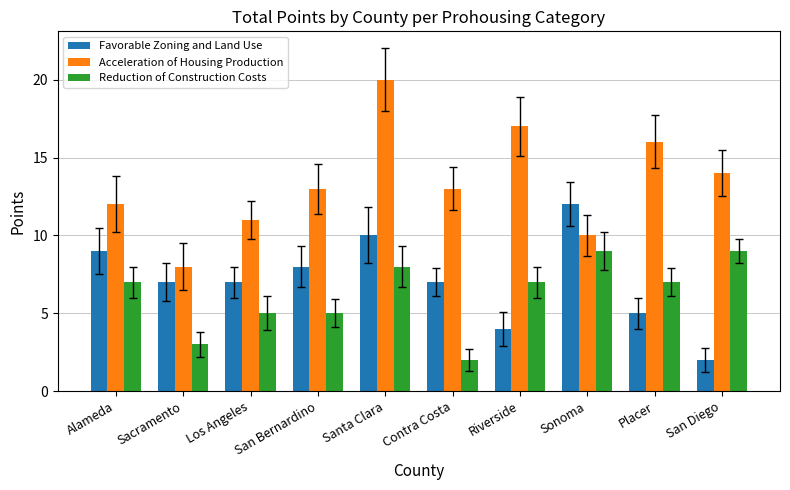

How many bars are there in each group?

3